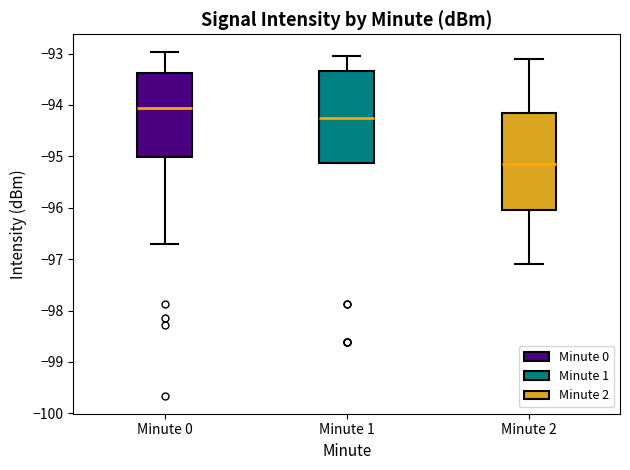

Reading left to right, transcribe this box plot: for each box, give where its median line is, the range the box spans, and where its two whiskers end, as read against the y-axis. The values are not printed on the chart, so give them approximately, as read against the axis.

Minute 0: median -94.1, box -95.0 to -93.4, whiskers -96.7 to -93.0
Minute 1: median -94.3, box -95.1 to -93.3, whiskers -95.1 to -93.0
Minute 2: median -95.1, box -96.0 to -94.1, whiskers -97.1 to -93.1